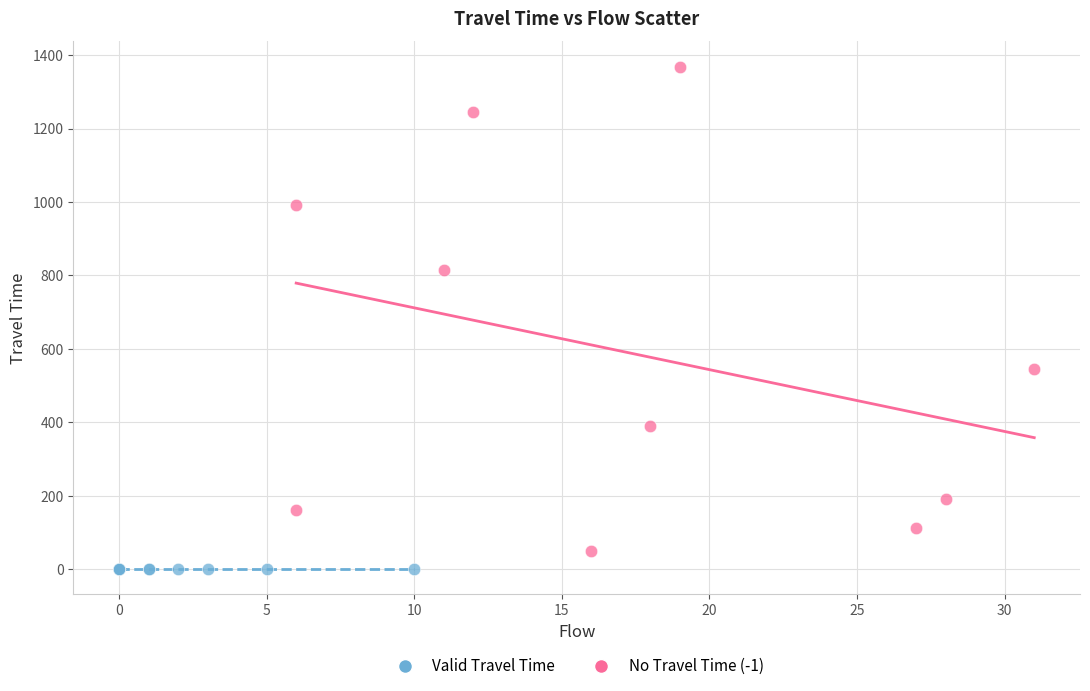

Which series reaches the minimum Y coordinate?

No Travel Time (-1)